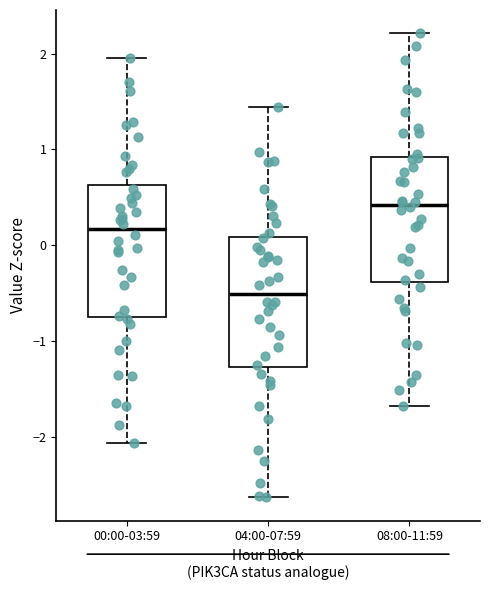

Reading left to right, transcribe this box plot: for each box, give where its median line is, the range the box spans, and where its two whiskers end, as read against the y-axis. The values are not printed on the chart, so give them approximately, as read against the axis.

00:00-03:59: median 0.2, box -0.7 to 0.6, whiskers -2.1 to 1.9
04:00-07:59: median -0.5, box -1.3 to 0.1, whiskers -2.6 to 1.4
08:00-11:59: median 0.4, box -0.4 to 0.9, whiskers -1.7 to 2.2